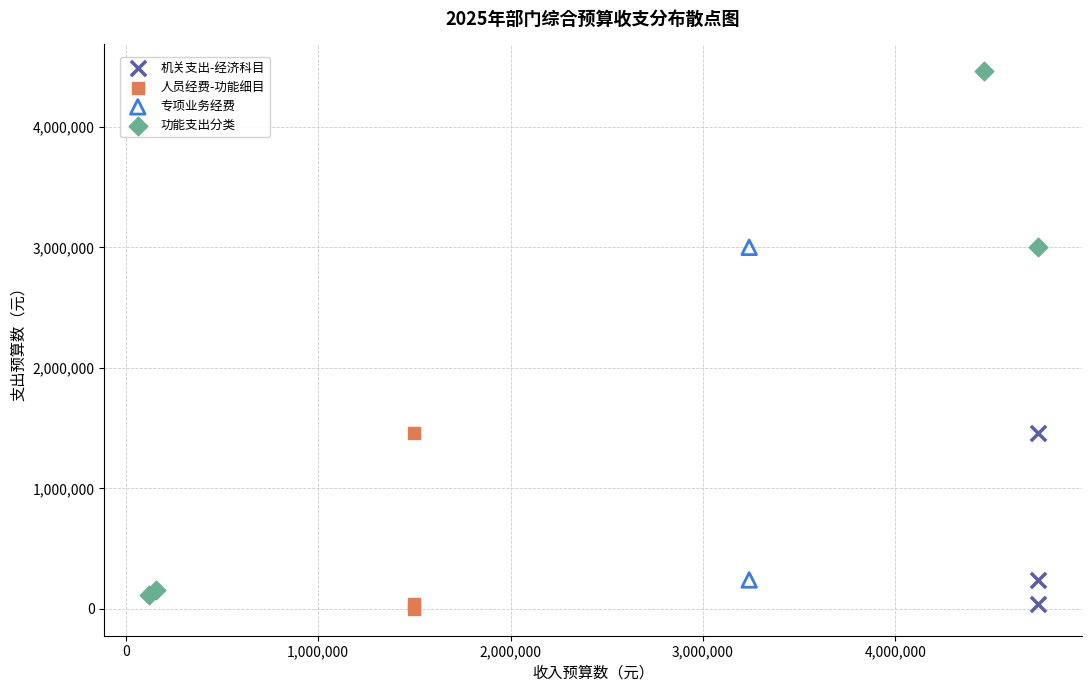

Which series contains the lowest Y value?

人员经费-功能细目